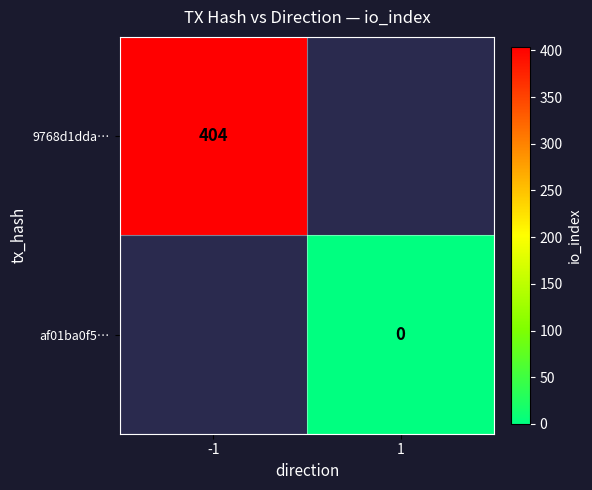

True or false: 9768d1dda… has a value of 264 at -1.

False